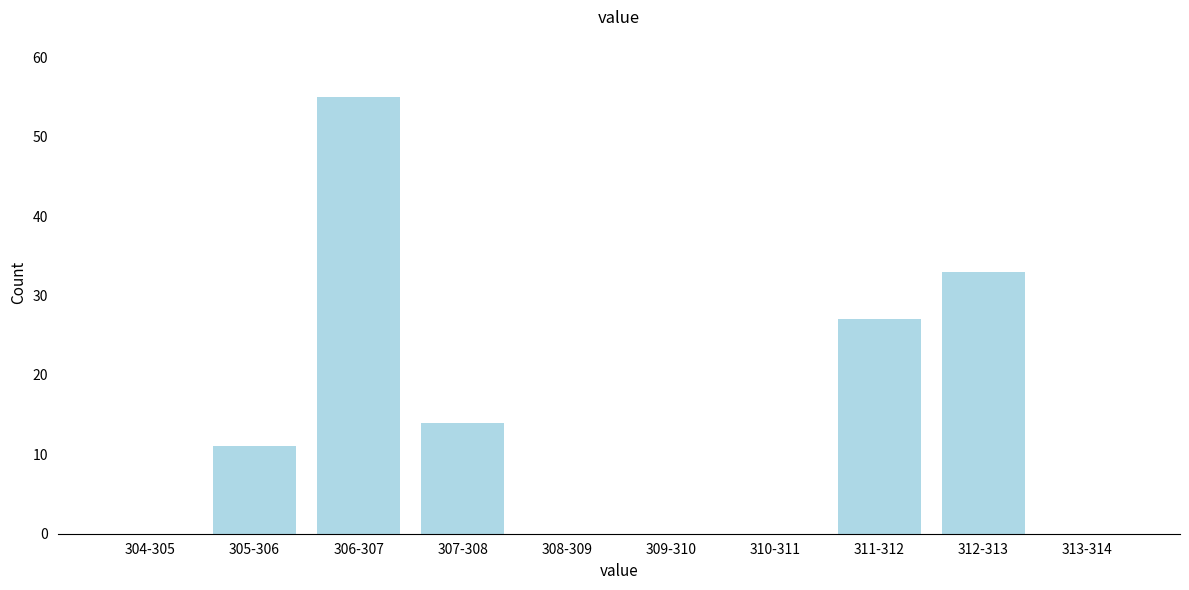

Reading left to right, list all the values displayed in this chart.

304-305=0	305-306=11	306-307=55	307-308=14	308-309=0	309-310=0	310-311=0	311-312=27	312-313=33	313-314=0